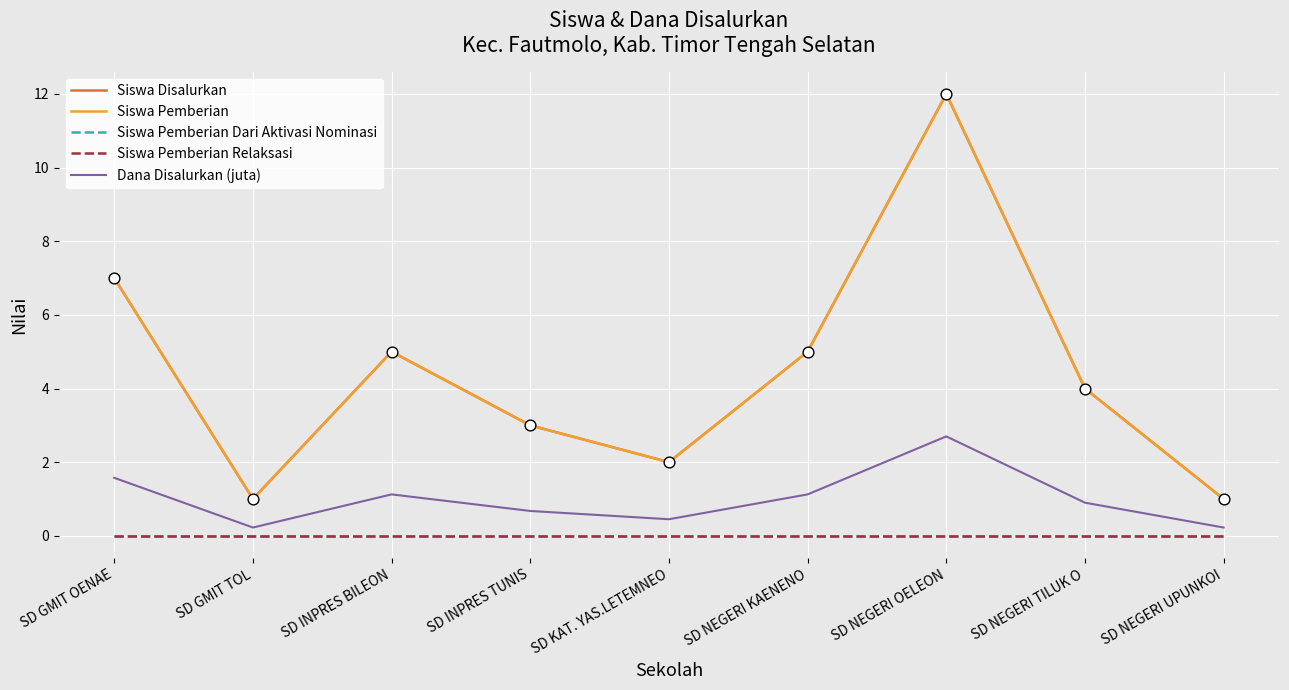

At which category is the sum across all series the highest?

SD NEGERI OELEON